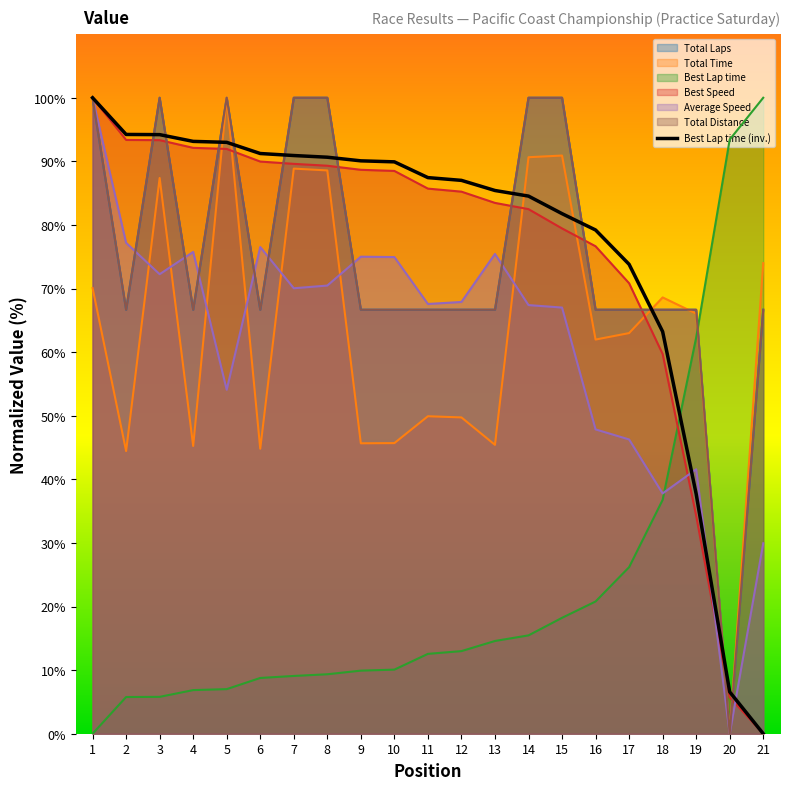

Does the chart display data point markers on the line(s)?

No